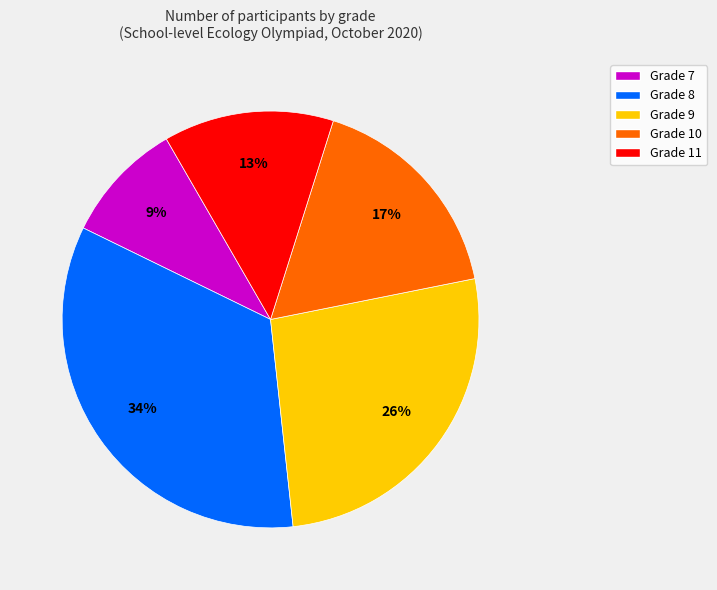

To the nearest percent, what is the average slice percentage?

20%